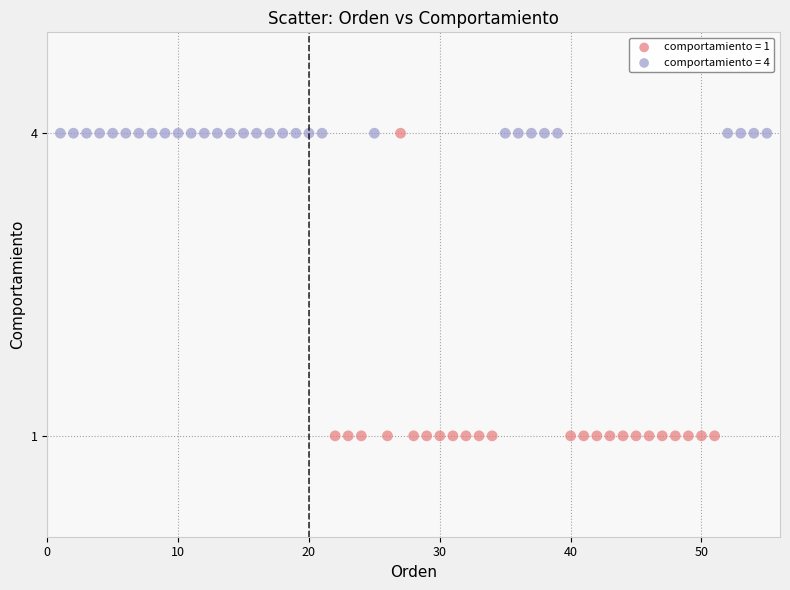

Which series reaches the minimum Y coordinate?

comportamiento = 1